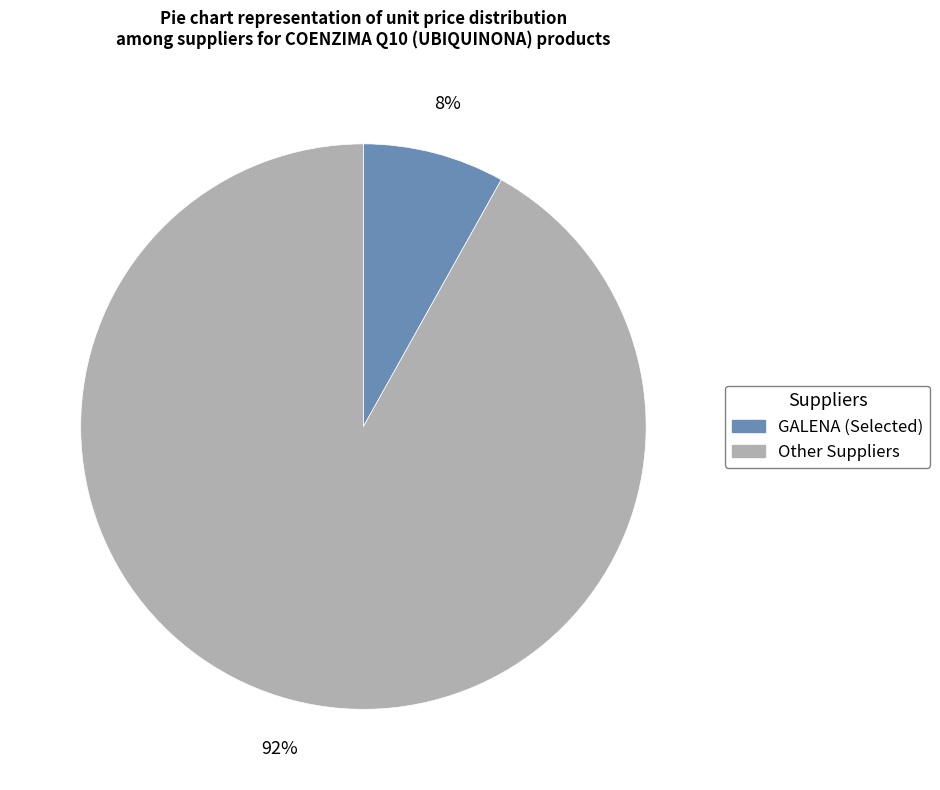

To the nearest percent, what is the average slice percentage?

50%